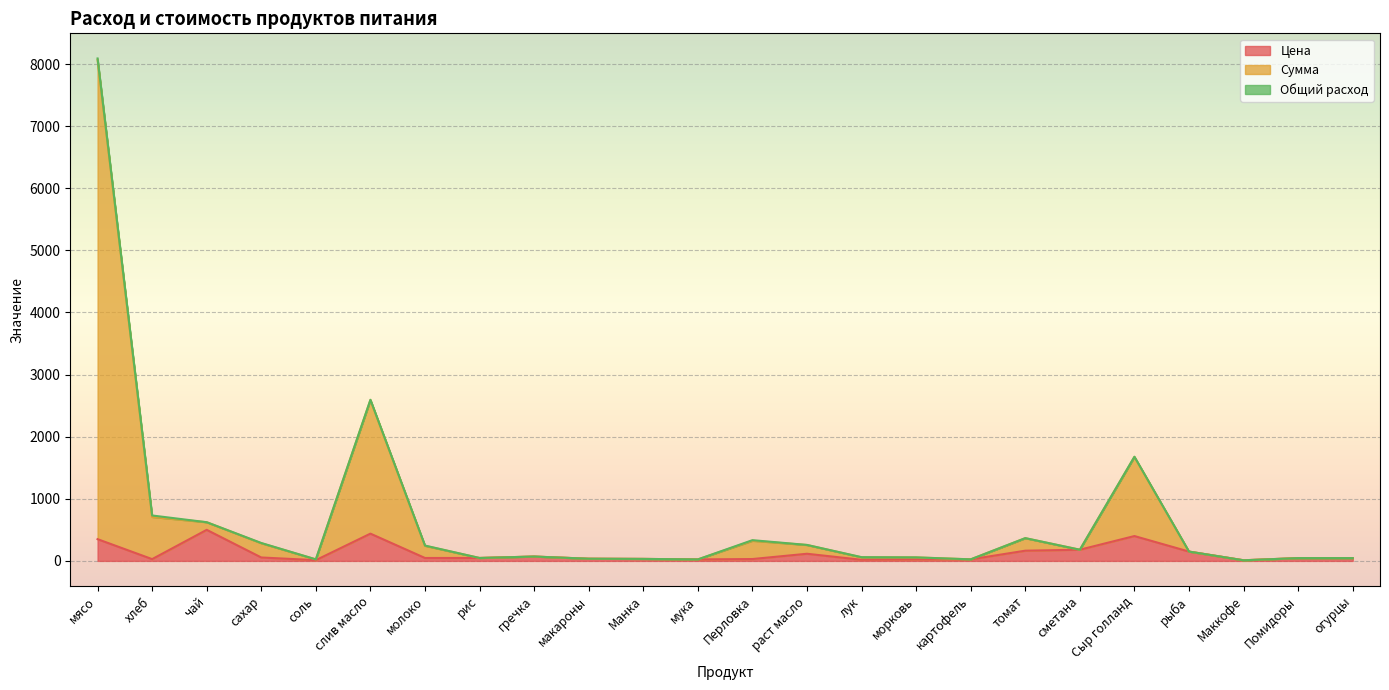

Is it true that Сумма equals 82.6 at сметана?

False